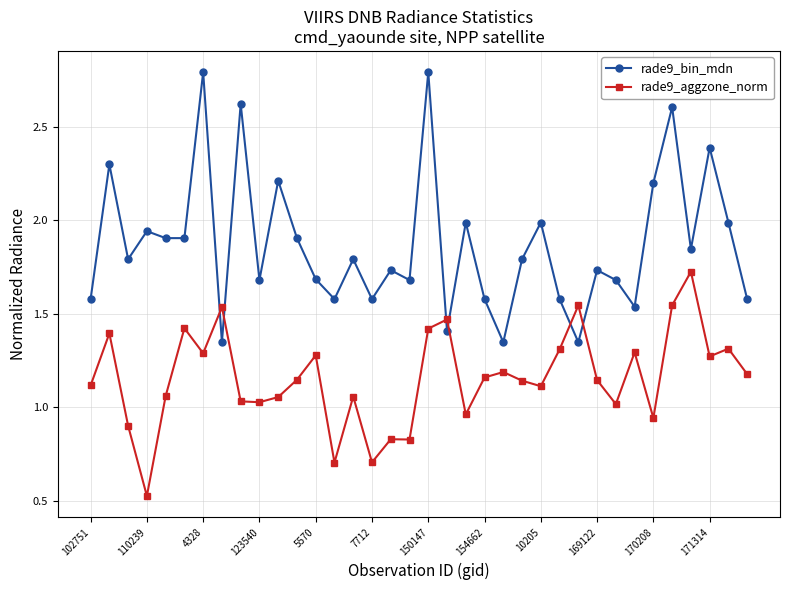

Which series has the widest spread of values?

rade9_bin_mdn